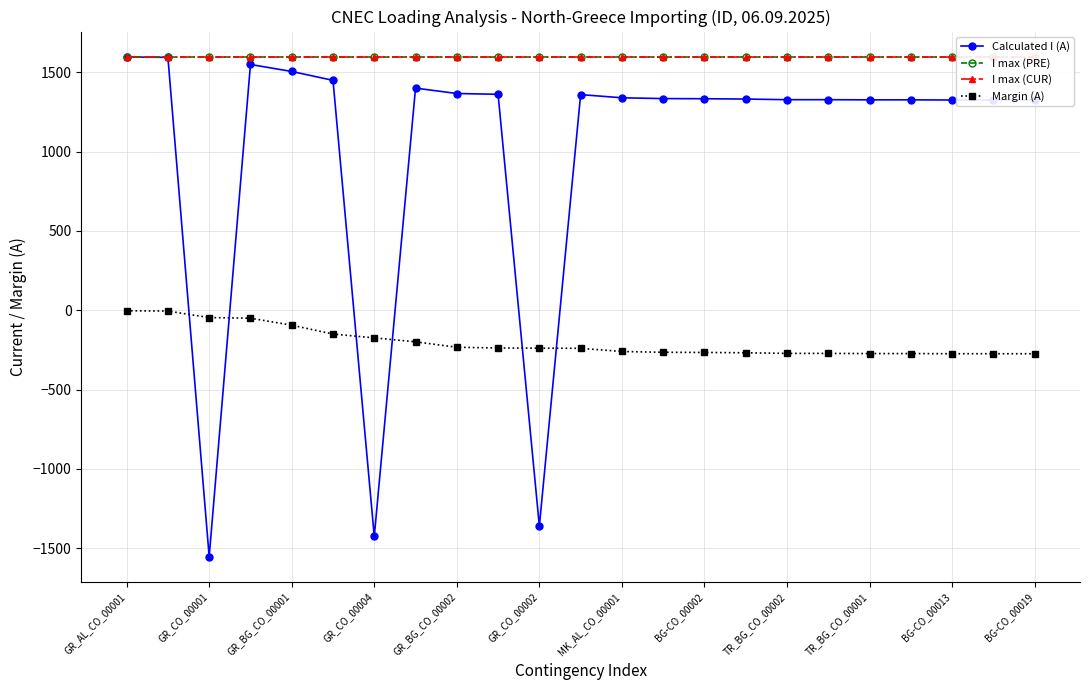

True or false: Calculated I (A) has more than 0 points higher than both neighbors.

True